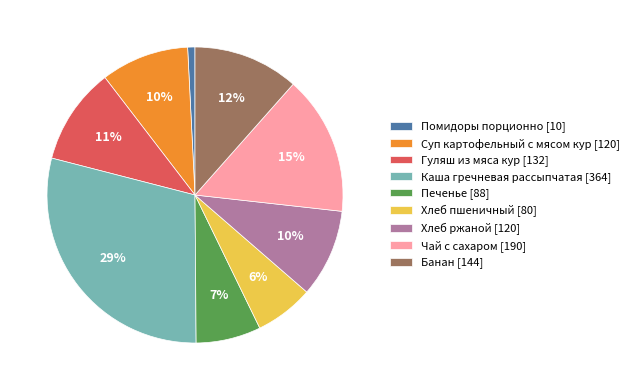

Combined, do Хлеб ржаной and Чай с сахаром account for over 50%?

No